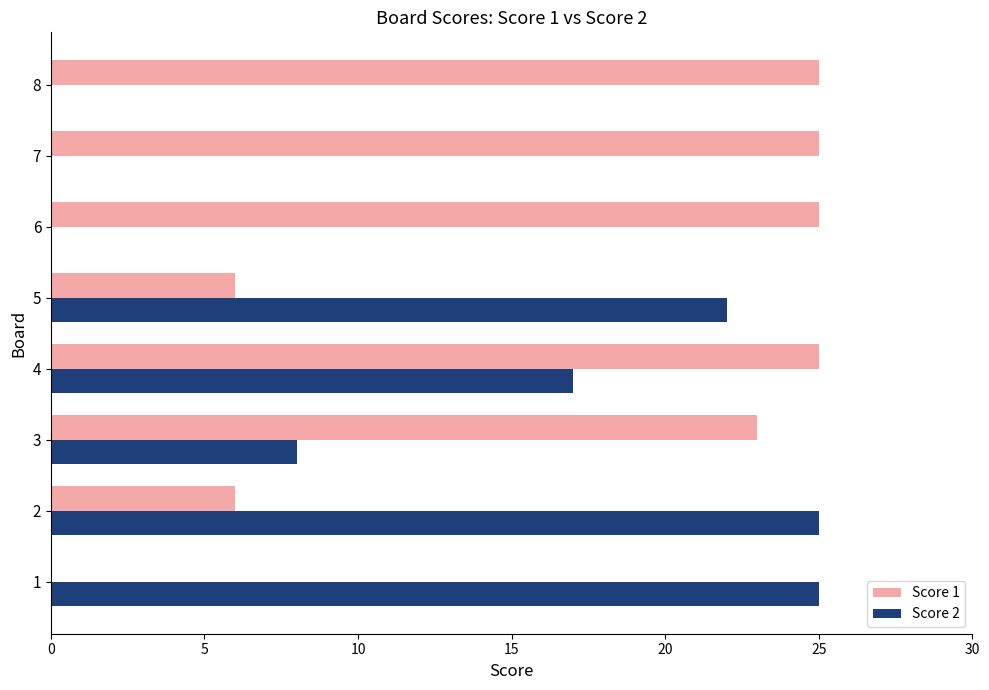

What is the total value across all series at 1?

25